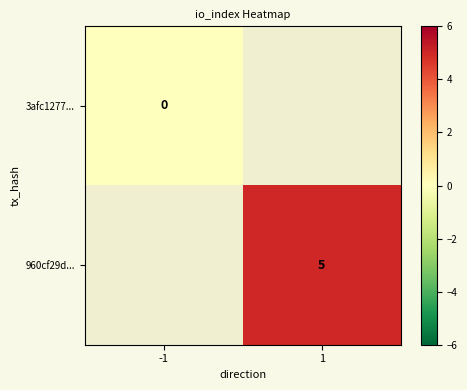

Between 1 and -1, which is larger?

-1